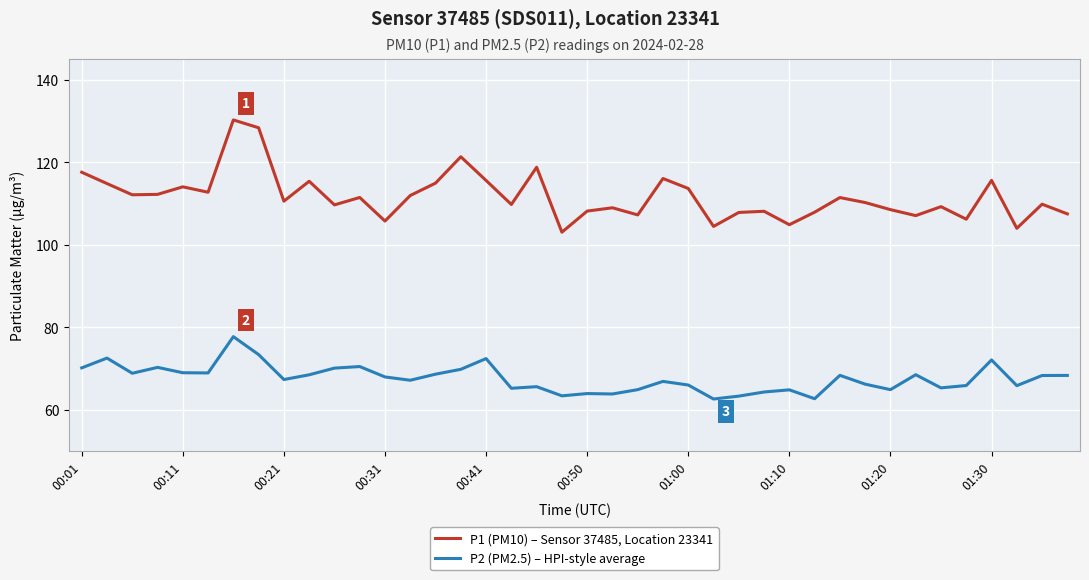

List the series in order of their overall mean, lowest first.

P2 (PM2.5) – HPI-style average, P1 (PM10) – Sensor 37485, Location 23341